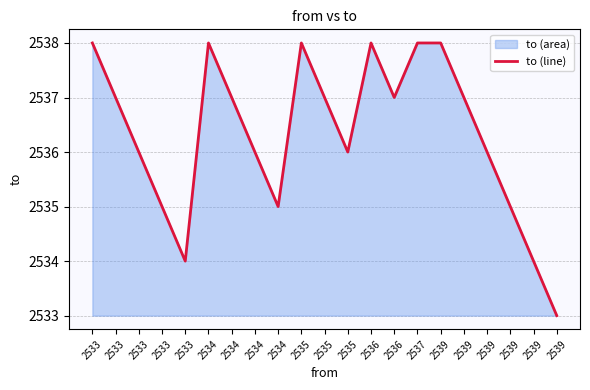

How many lines are shown in the chart?

1